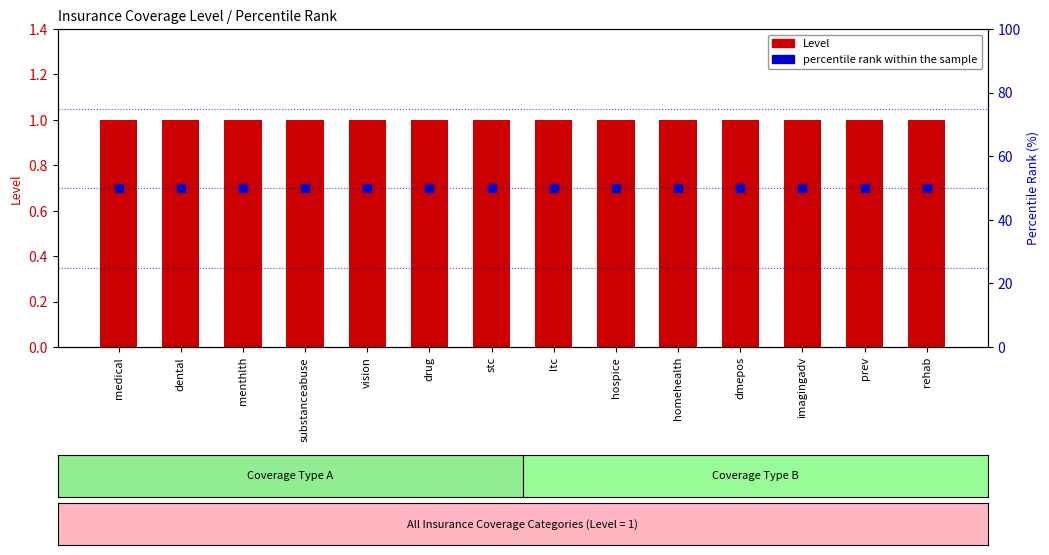

Which series reaches the minimum Y coordinate?

Level